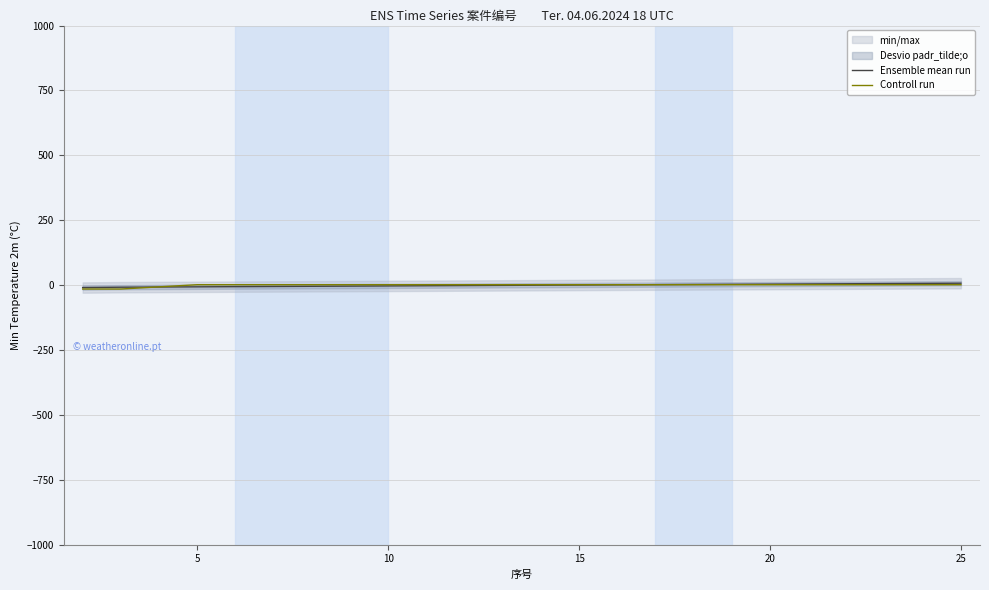

Which series has the widest spread of values?

Ensemble mean run